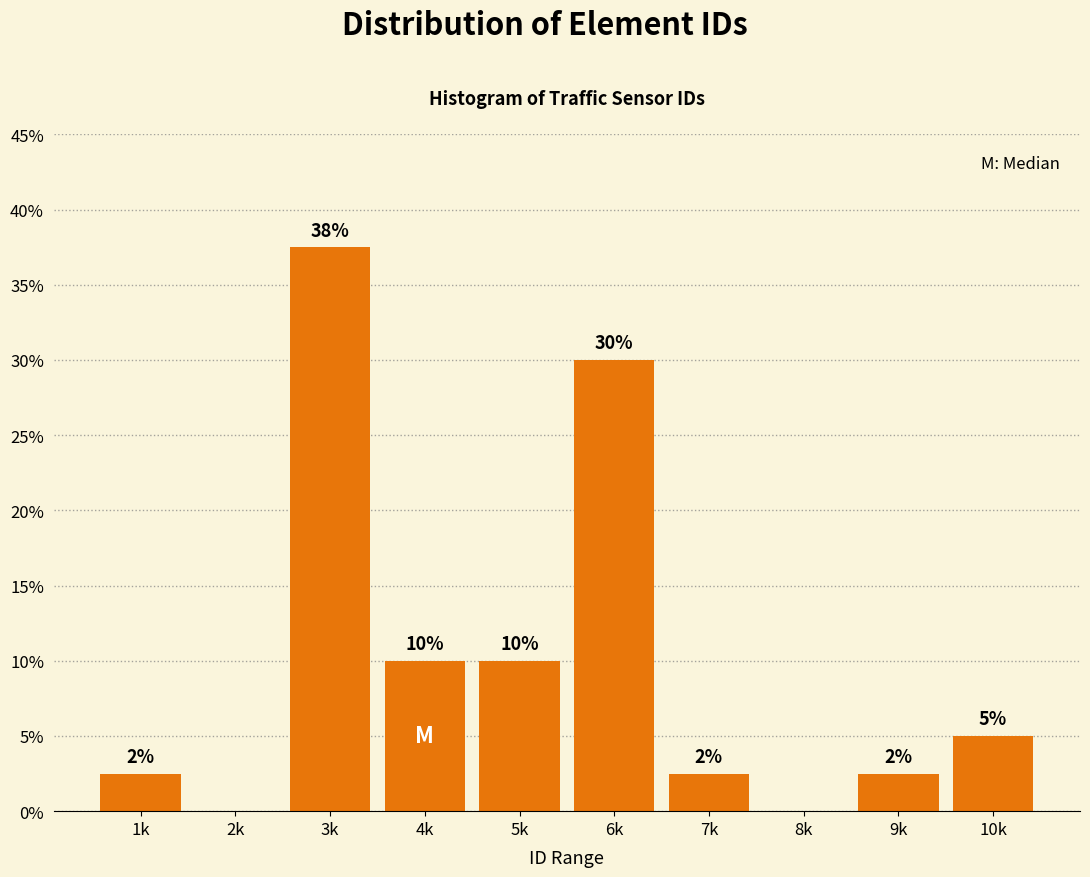

What is the greatest value displayed?

37.5